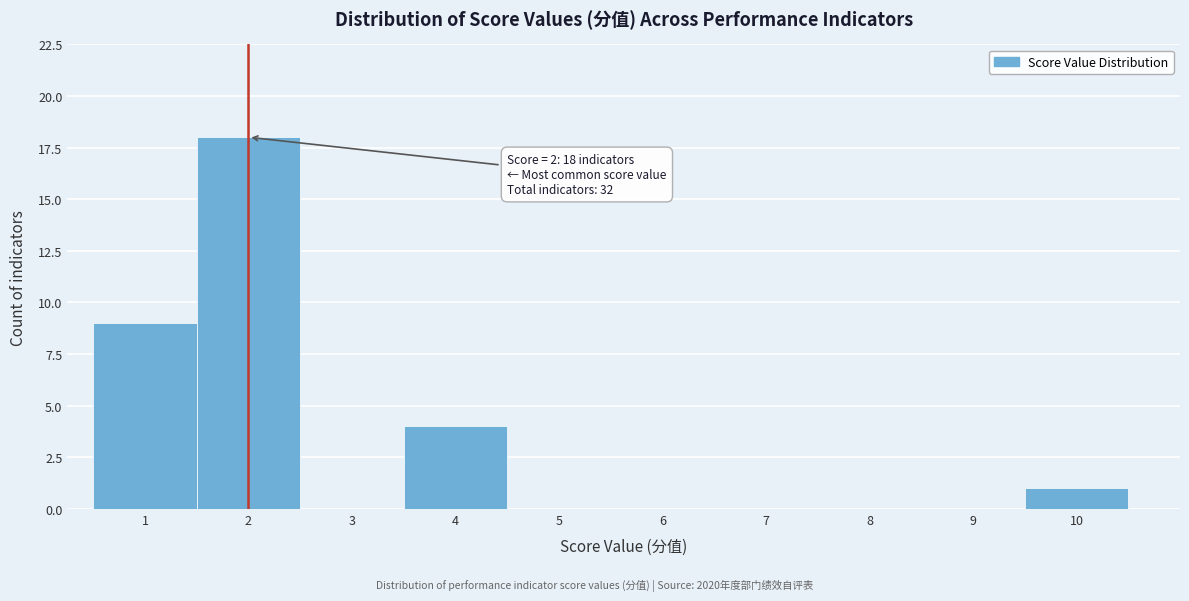

Over which range of the x-axis is the bar tallest?

1.5 to 2.5